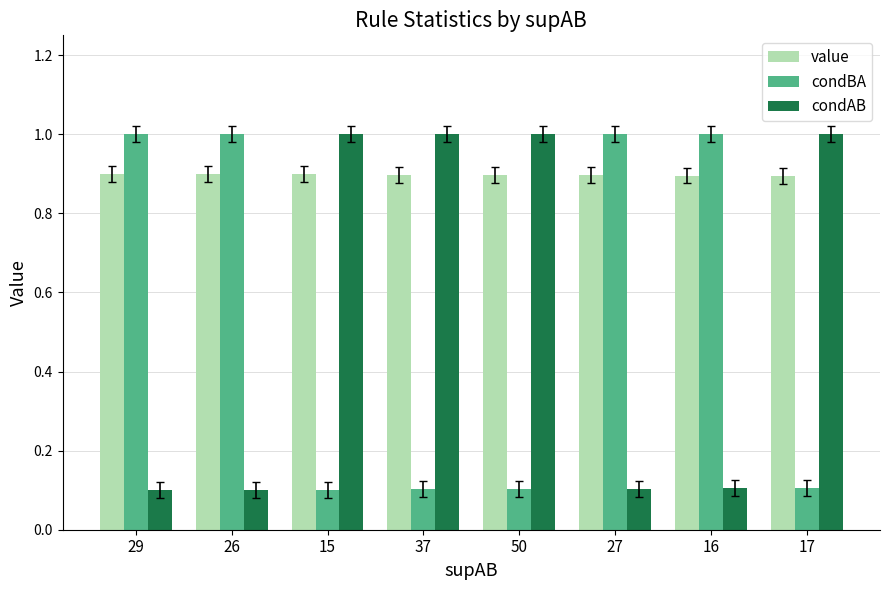

What is the difference between the maximum and minimum values in the condAB series?

0.9